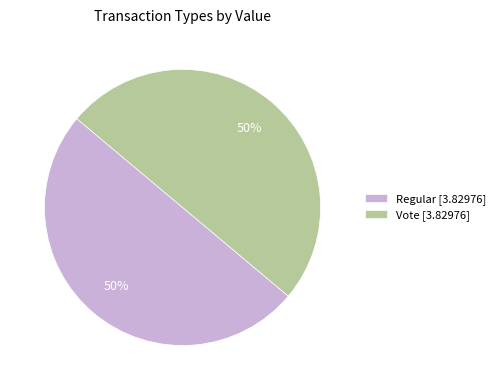

How many segments does this pie chart have?

2